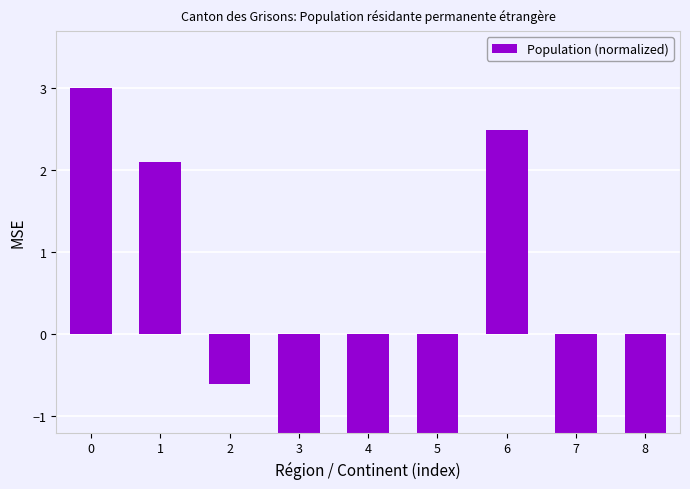

Reading left to right, list all the values displayed in this chart.

3.0	2.1	-0.6	-1.4	-1.4	-1.2	2.5	-1.5	-1.5